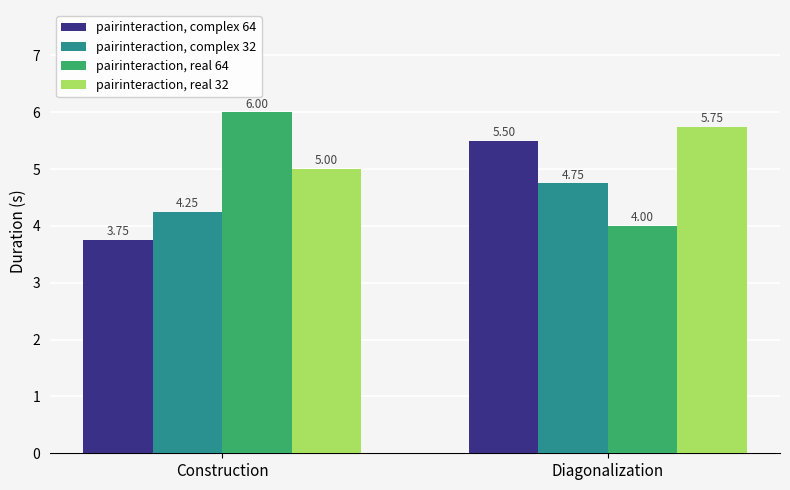

What is the difference between the pairinteraction, complex 32 values at Construction and Diagonalization?

0.5